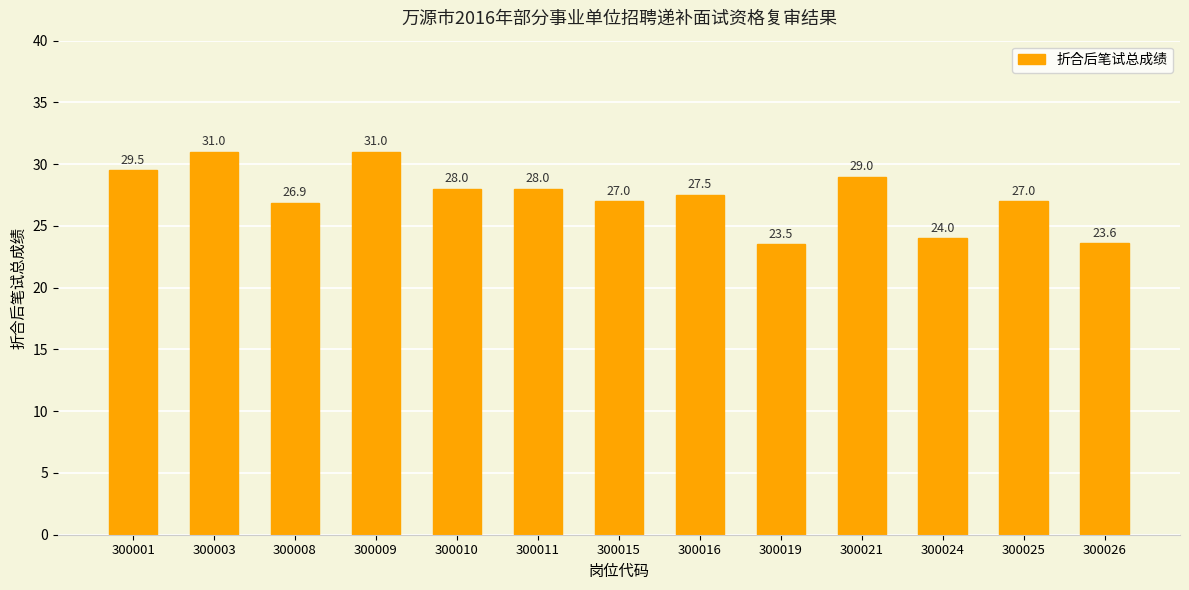

Are the bars grouped side by side (vs. stacked)?

No